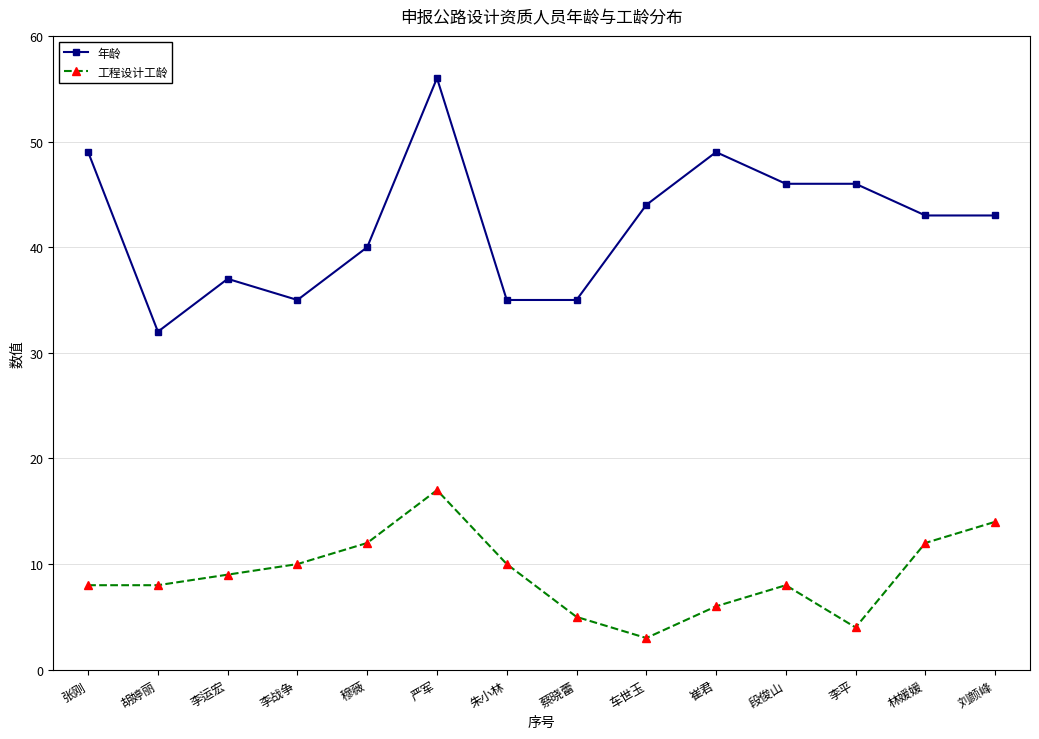

Is the value of 工程设计工龄 at 李平 greater than the value of 年龄 at 蔡晓蕾?

No